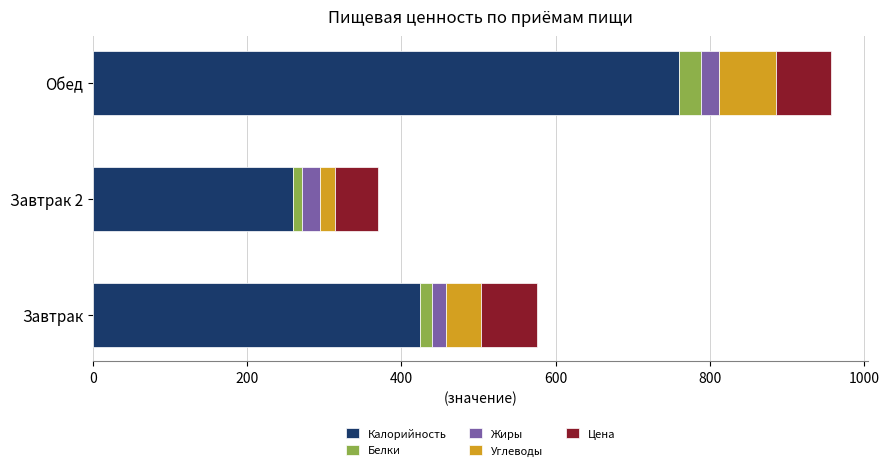

At which label does Калорийность reach its minimum?

Завтрак 2